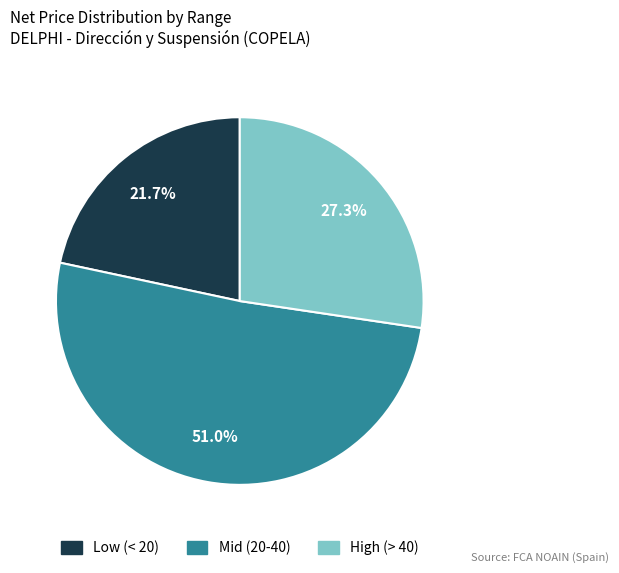

Is there a majority slice in this chart?

Yes